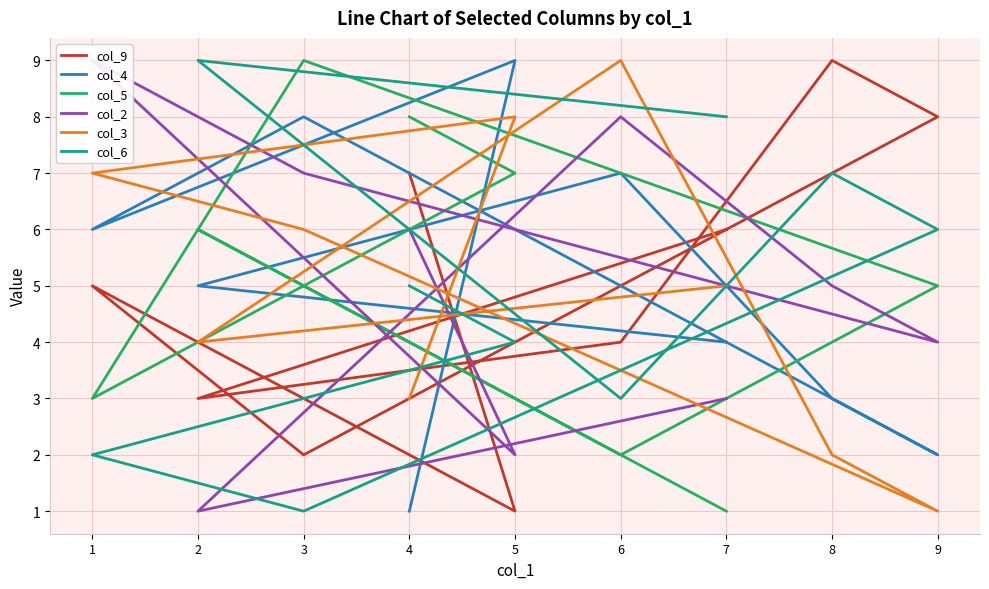

What is the sum of all col_9 values?

45